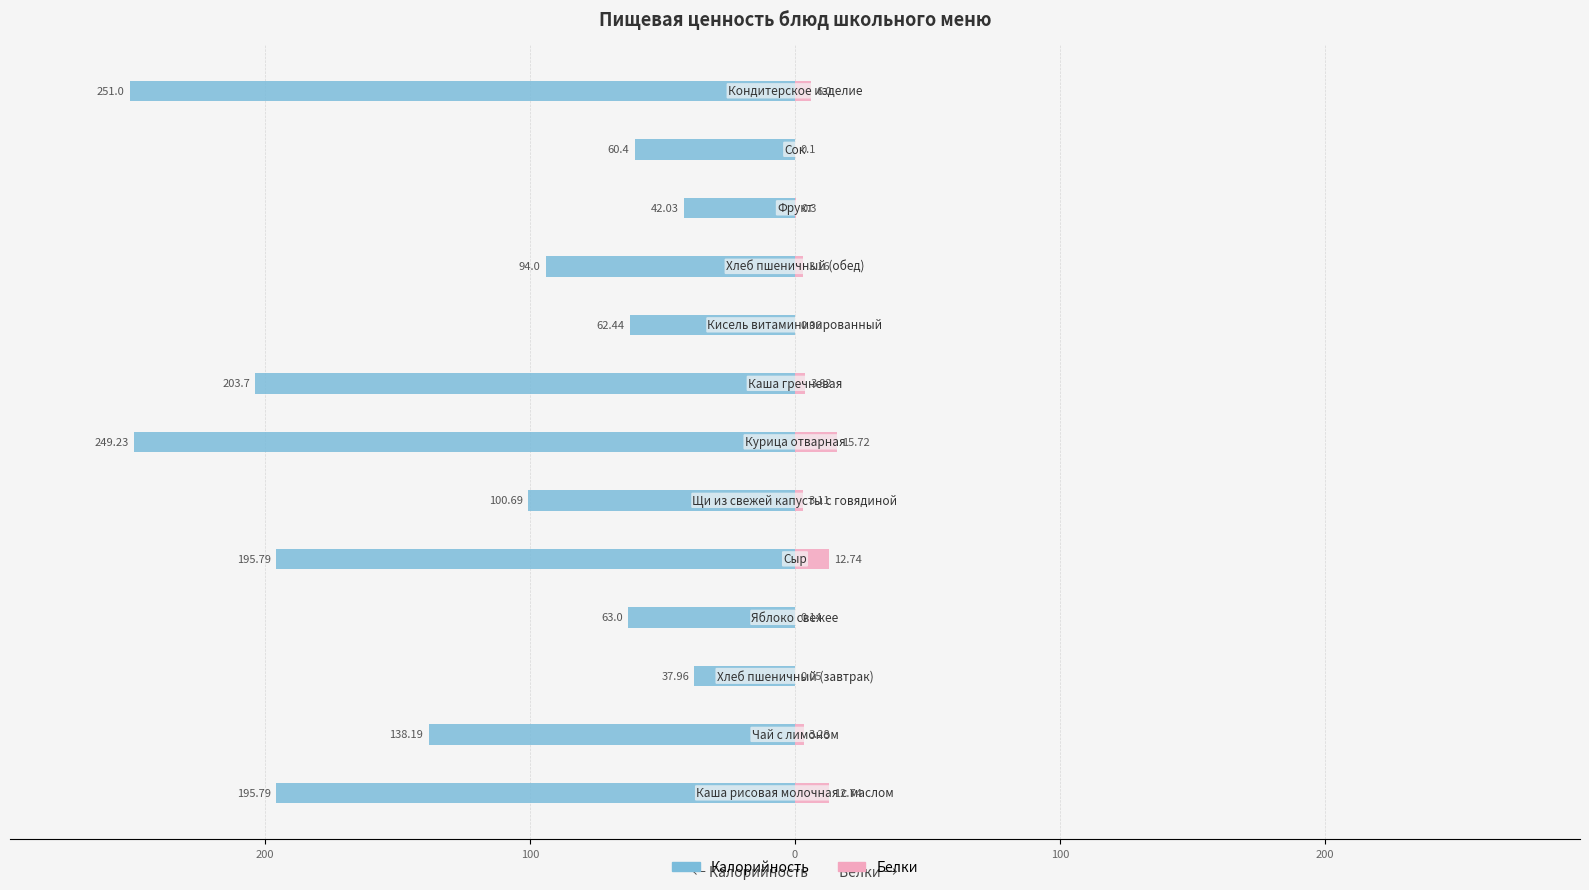

Does the chart contain stacked bars?

No